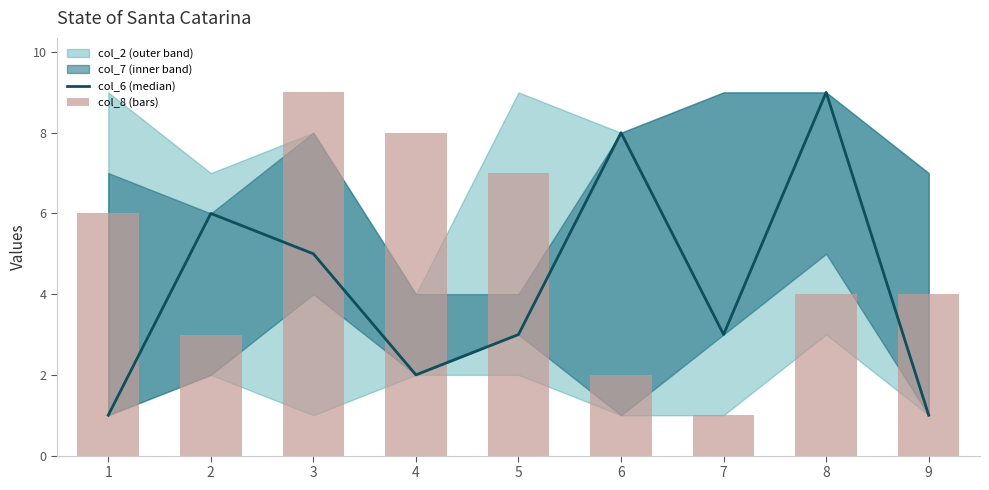

Rank the series by their average value, from highest to lowest.

col_8 (bars), col_6 (median)